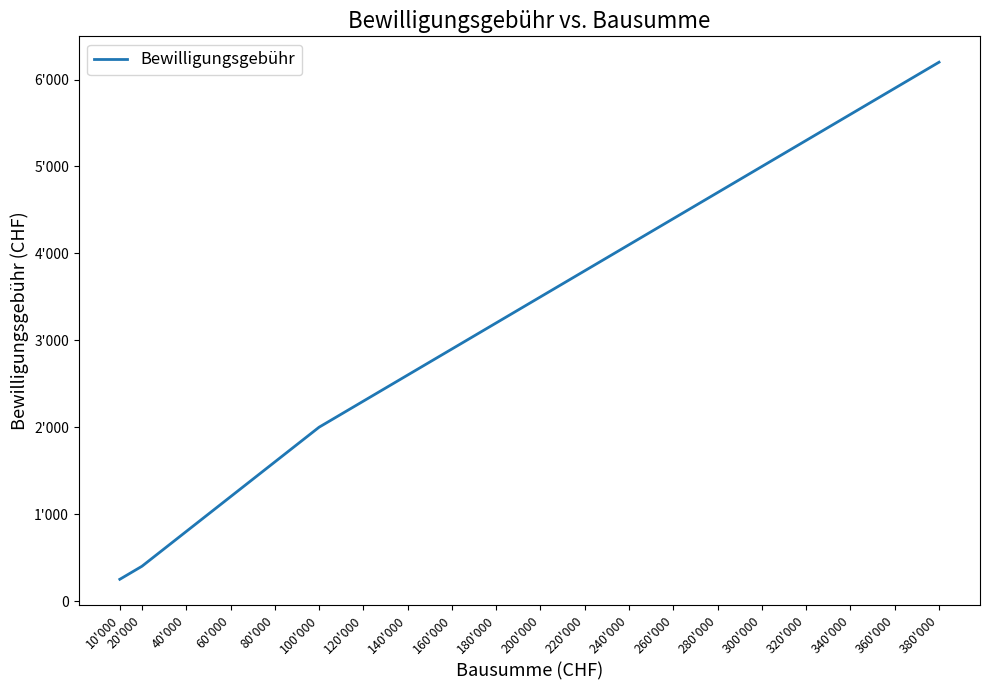

The chart shows a value of 5000 at 300'000. True or false?

True